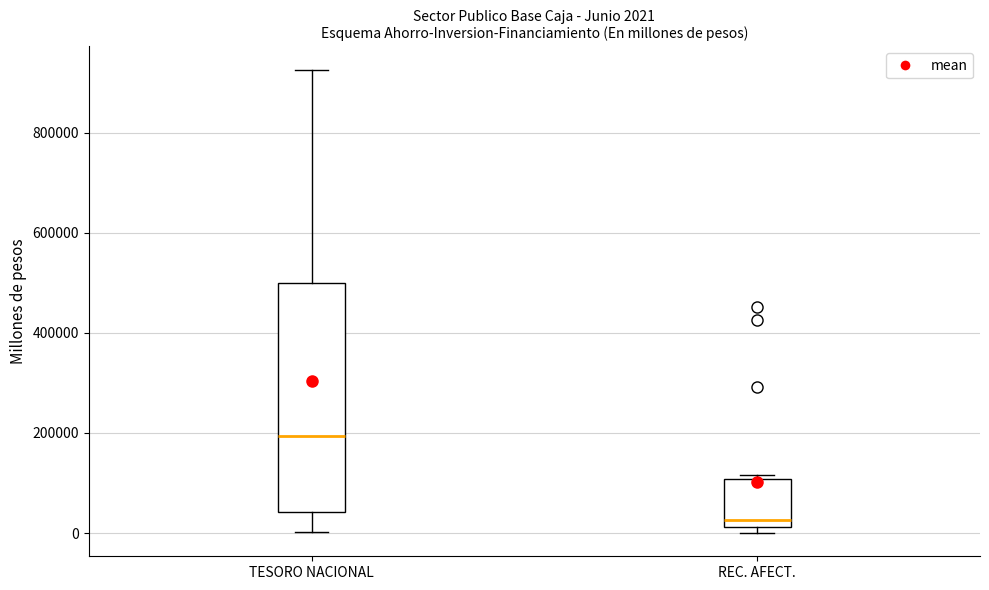

Which box has the lowest median line?

REC. AFECT.